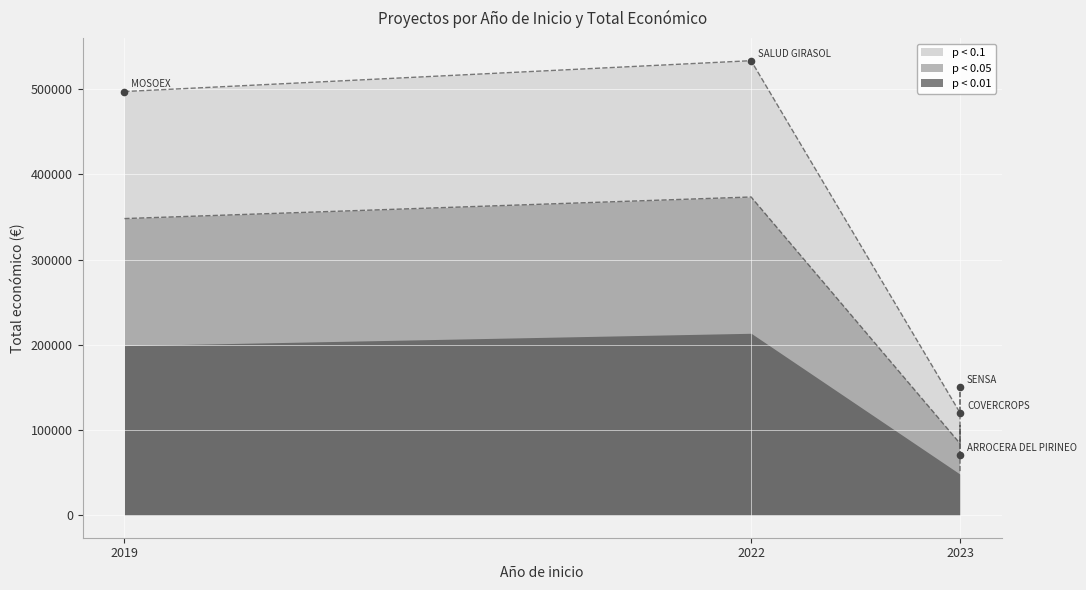

What is the change in value from 2023 to 2019?

+427232